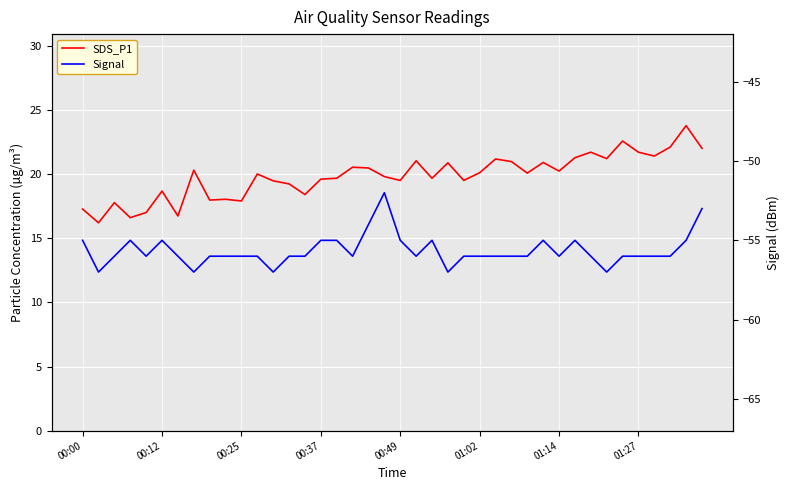

List the labels in order of SDS_P1 value, largest first.

38, 34, 37, 39, 32, 35, 36, 31, 33, 26, 21, 27, 29, 23, 17, 18, 01:27, 30, 25, 28, 11, 19, 16, 22, 15, 20, 24, 12, 13, 01:02, 14, 9, 8, 10, 00:25, 00:00, 00:49, 01:14, 00:37, 00:12